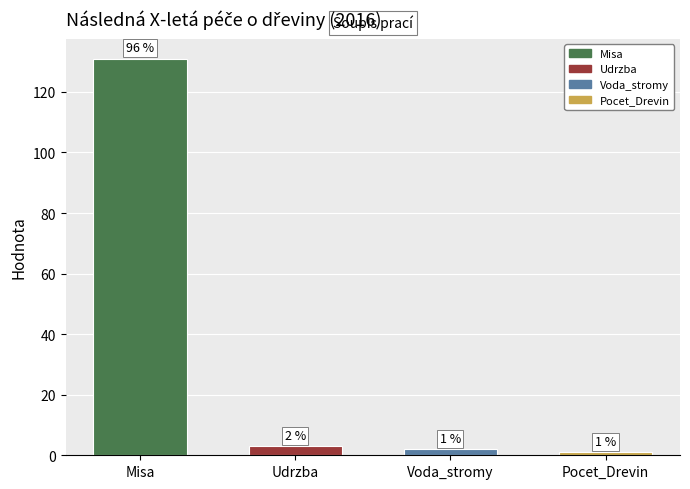

Rank the categories by value from highest to lowest.

Misa, Udrzba, Voda_stromy, Pocet_Drevin